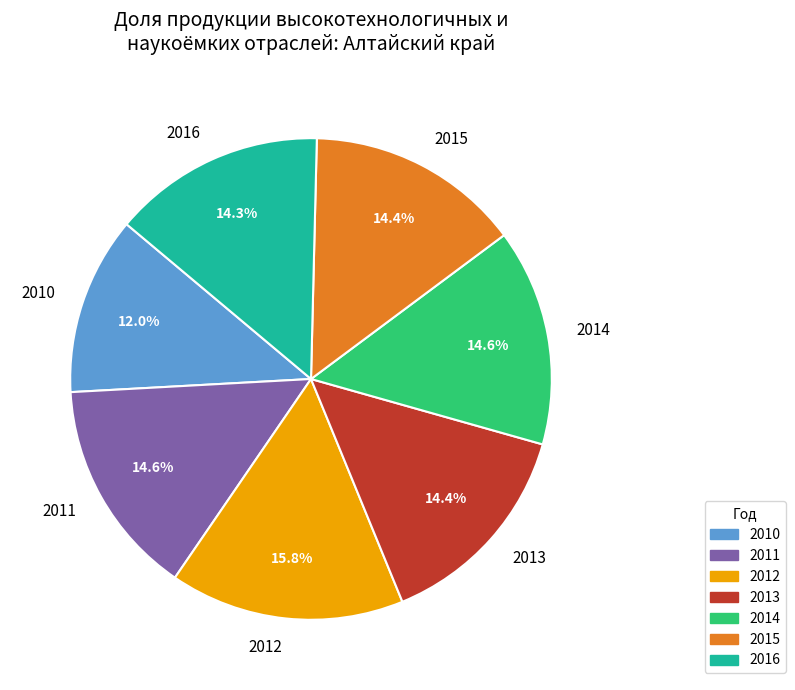

To the nearest percent, what percentage of the pie is 2012?

16%